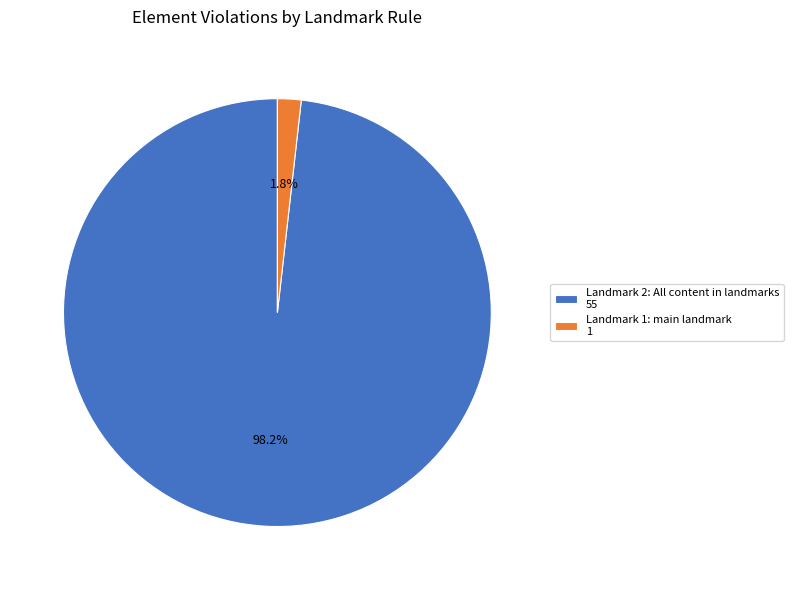

What is the total percentage of Landmark 2: All content in landmarks 55 and Landmark 1: main landmark 1?

100.0%